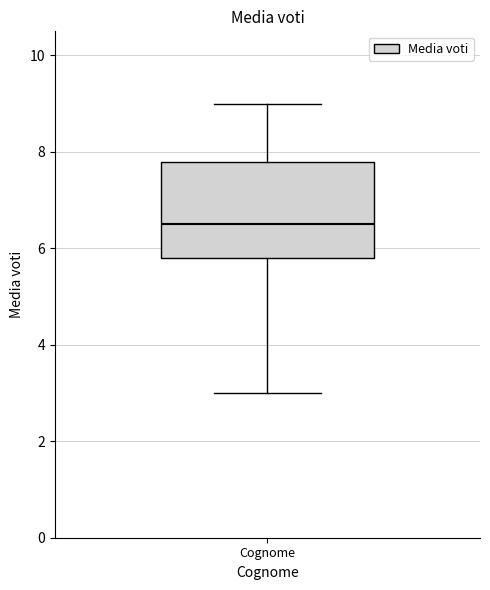

Where is the upper edge of the box for Cognome on the y-axis? The values are not printed on the chart, so give them approximately, as read against the axis.

7.8